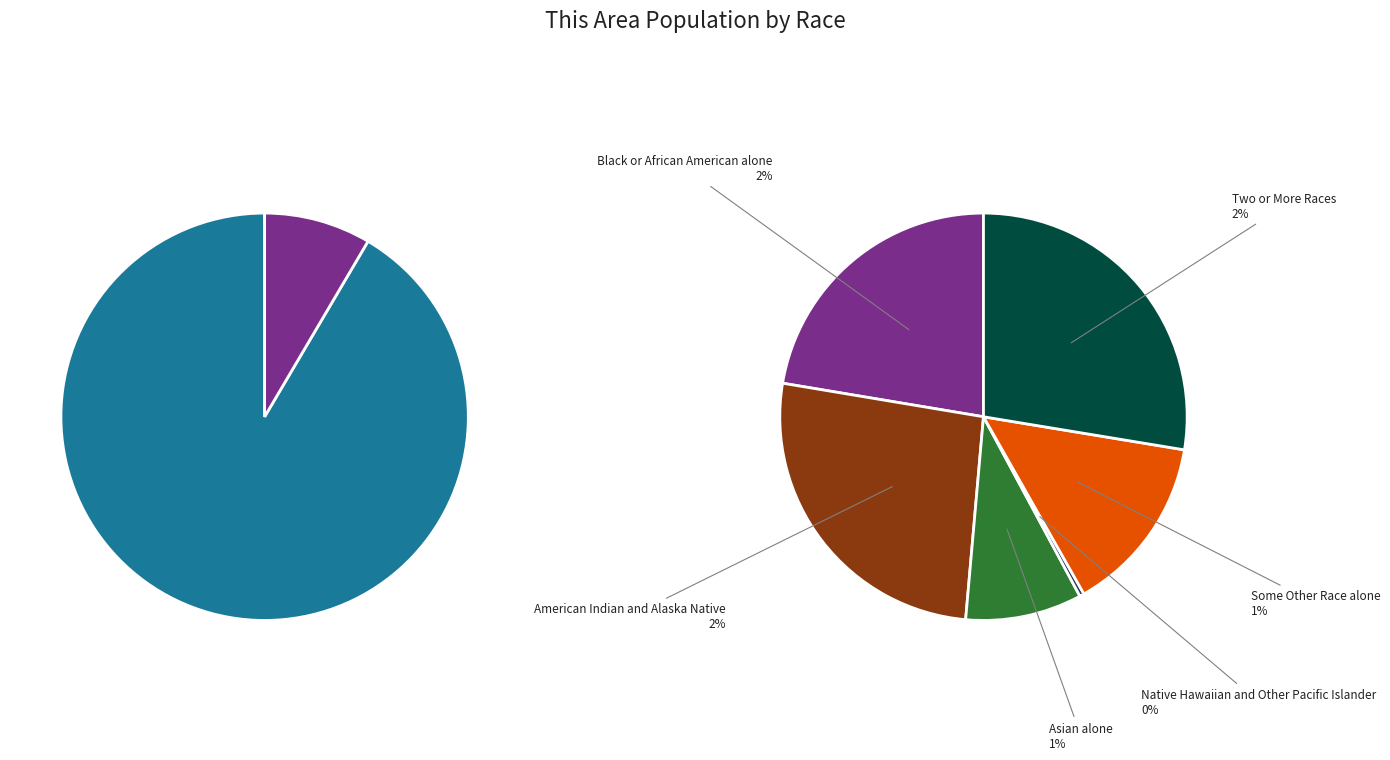

Which slice represents more than half of the pie?

White alone